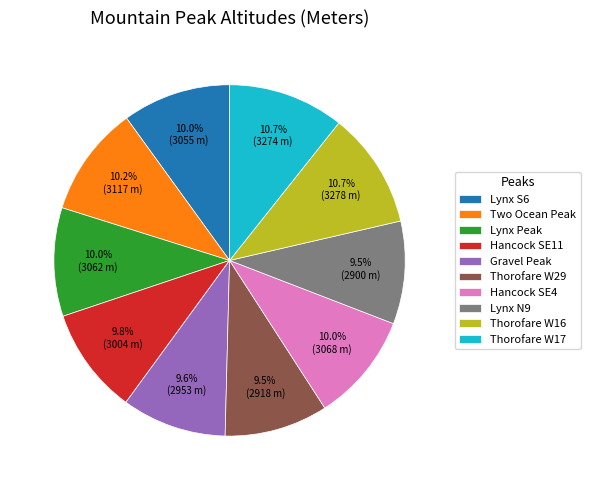

What is the ratio of the value at Lynx N9 to the value at Lynx Peak?

0.9